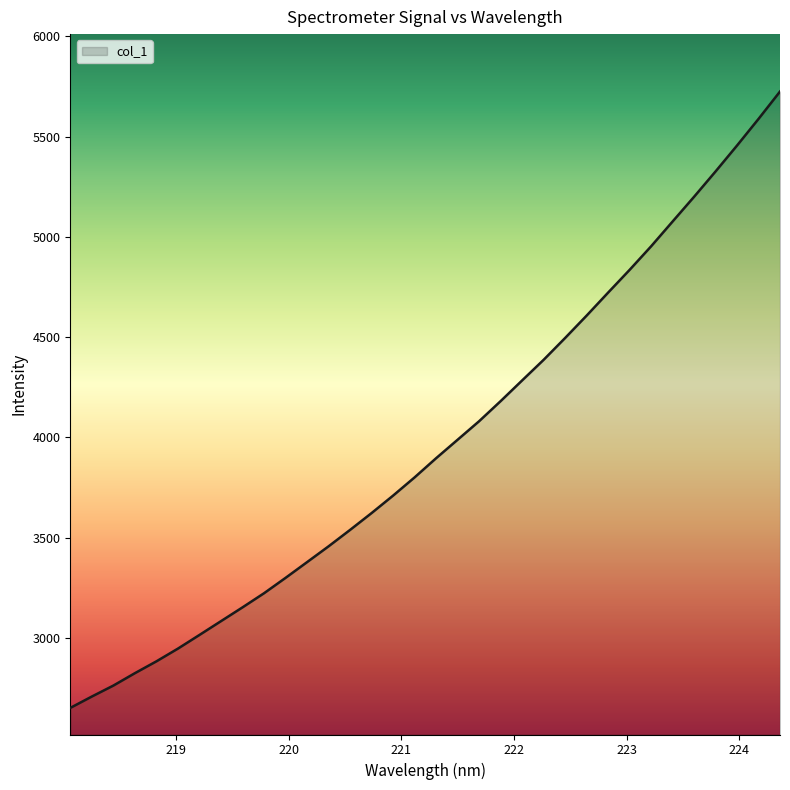

What is the greatest value displayed?

5724.5